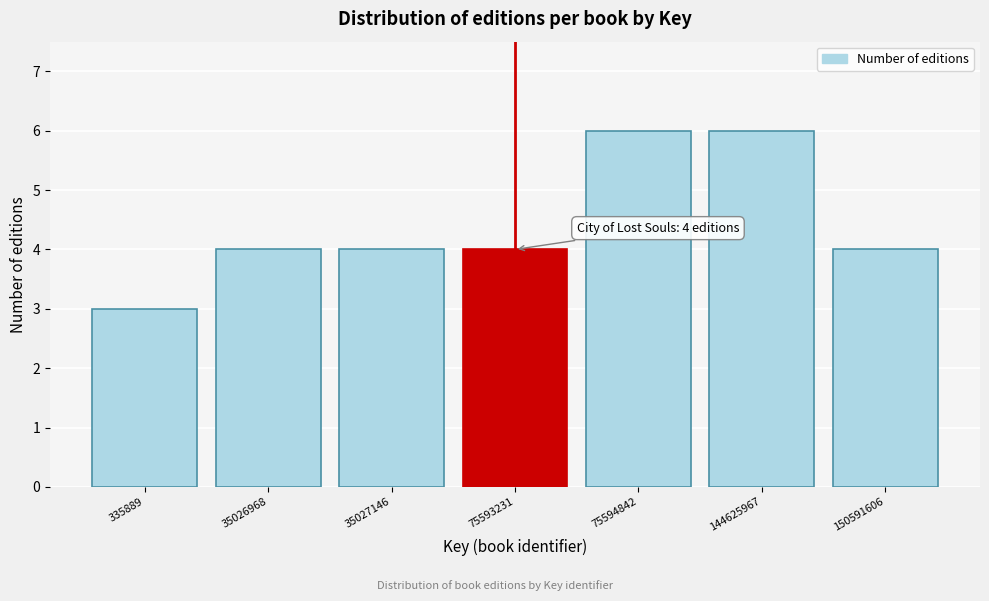

Reading left to right, extract all data points from this chart.

3	4	4	4	6	6	4